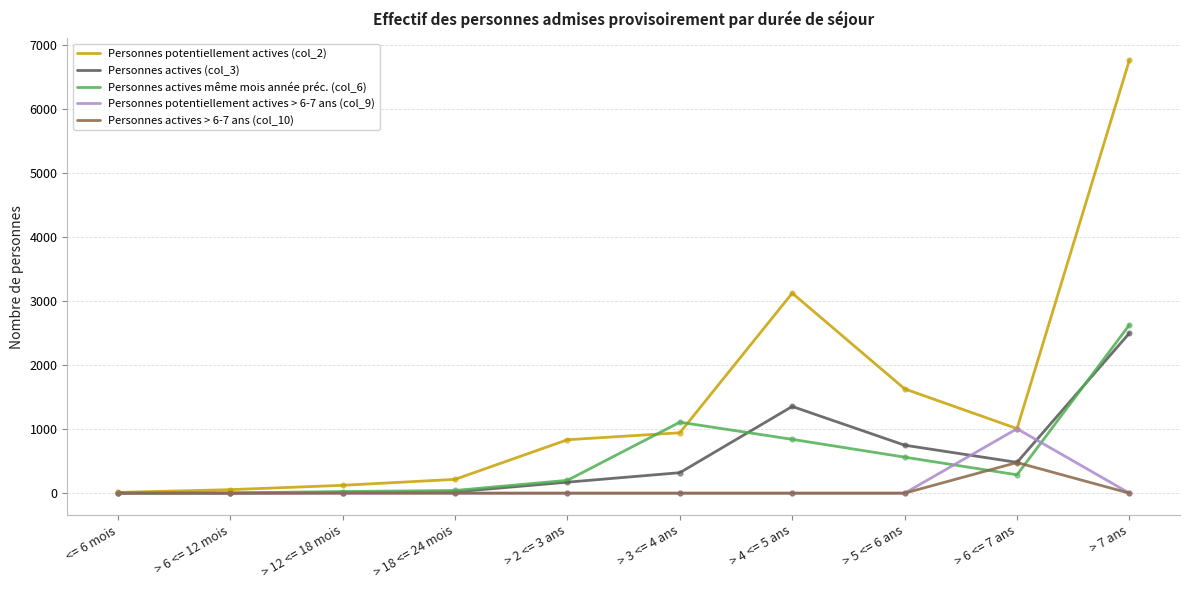

Which series has the widest spread of values?

Personnes potentiellement actives (col_2)